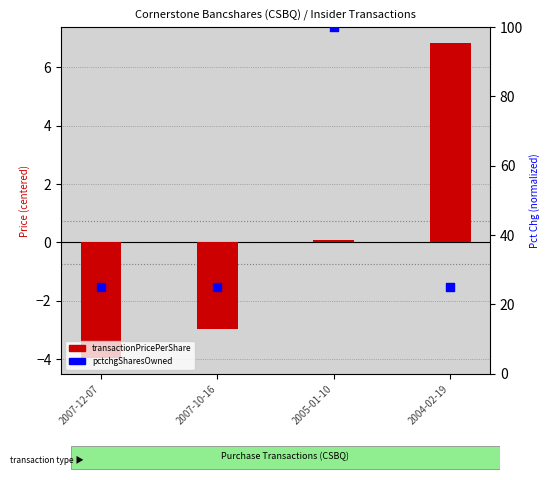

At which category is the sum across all series the highest?

2005-01-10